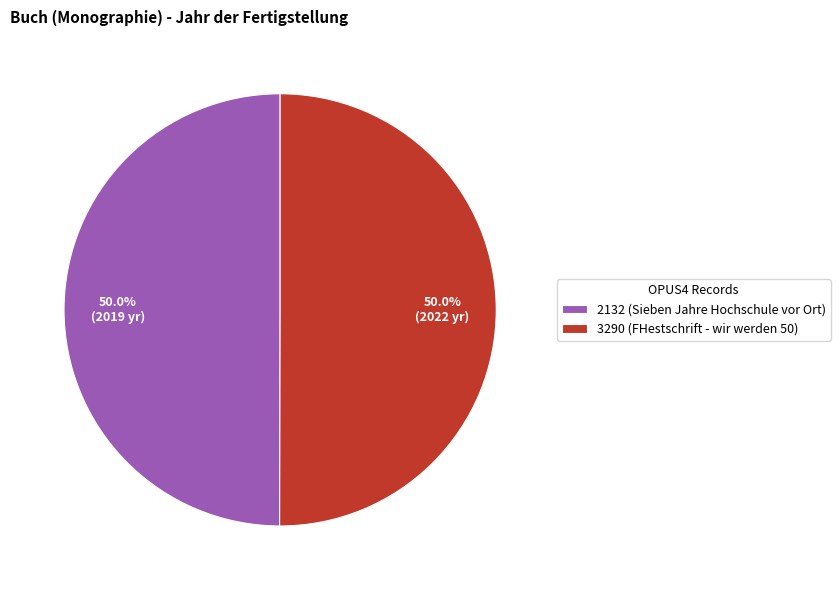

To the nearest percent, what percentage of the pie is 3290 (FHestschrift - wir werden 50)?

50%